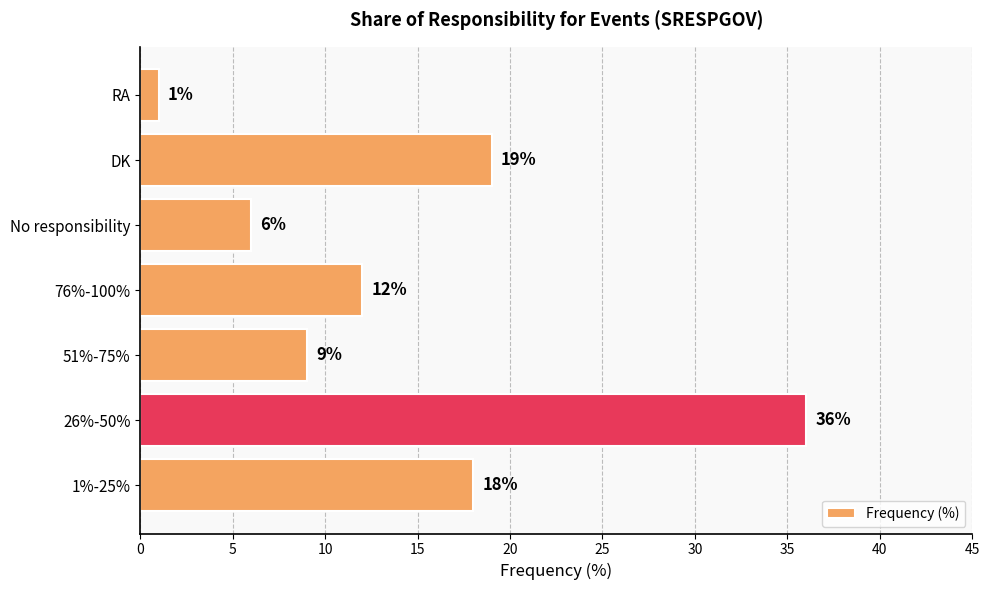

Between DK and 76%-100%, which is larger?

DK